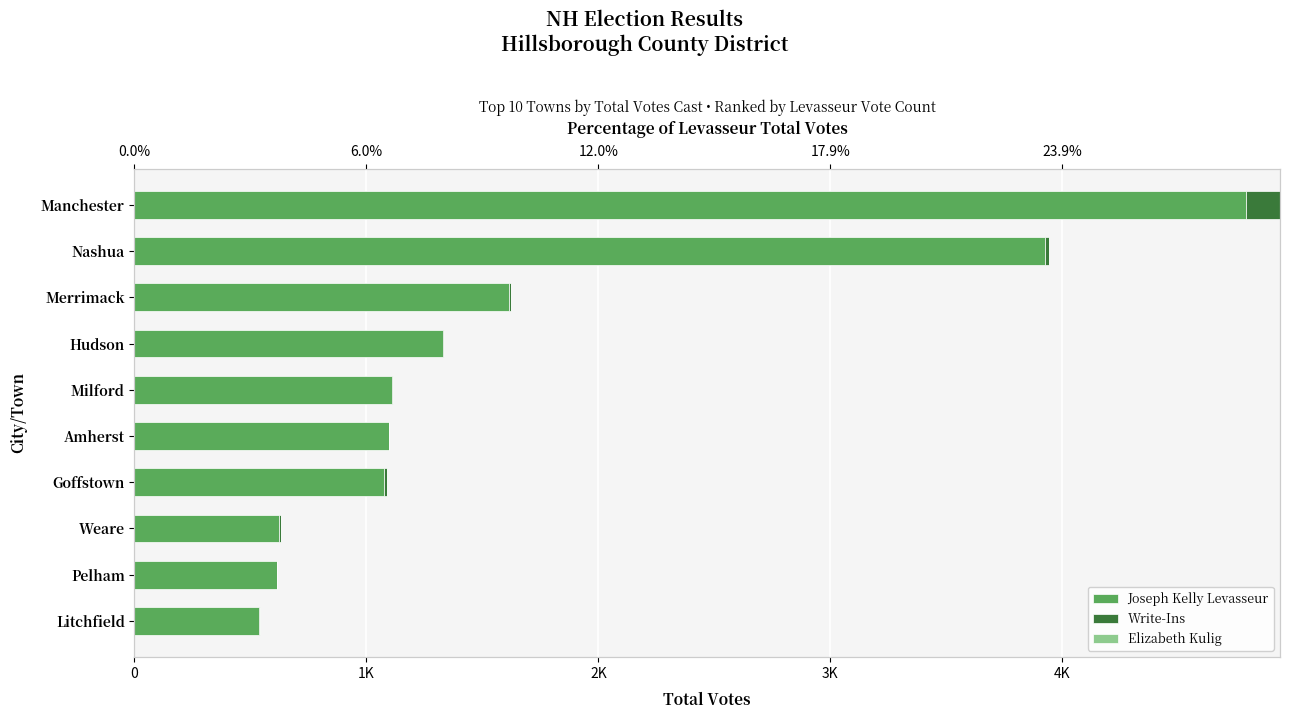

Which series has the largest total across all categories?

Joseph Kelly Levasseur